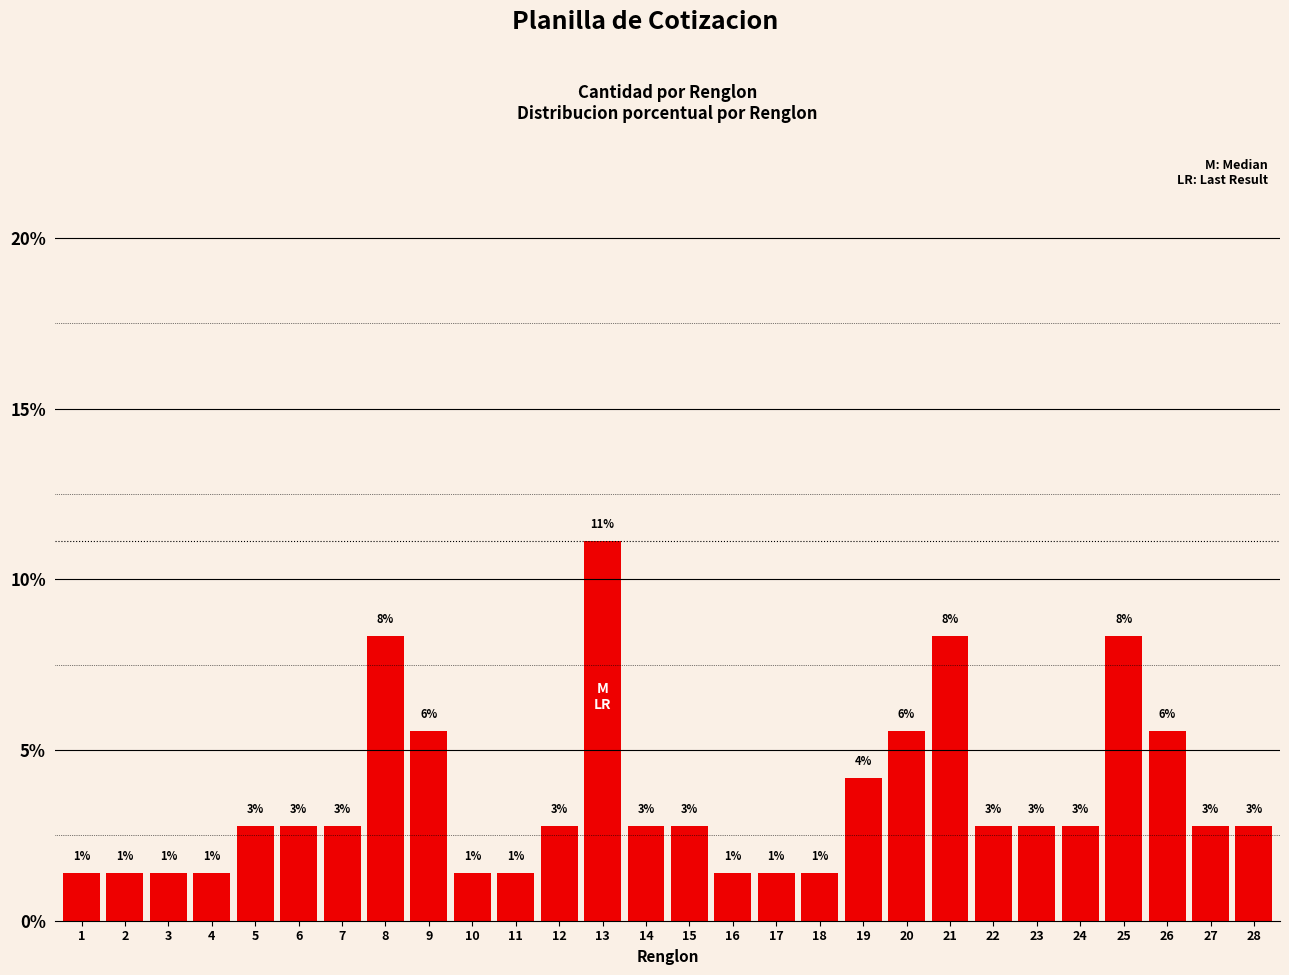

How many bars are there in total?

28